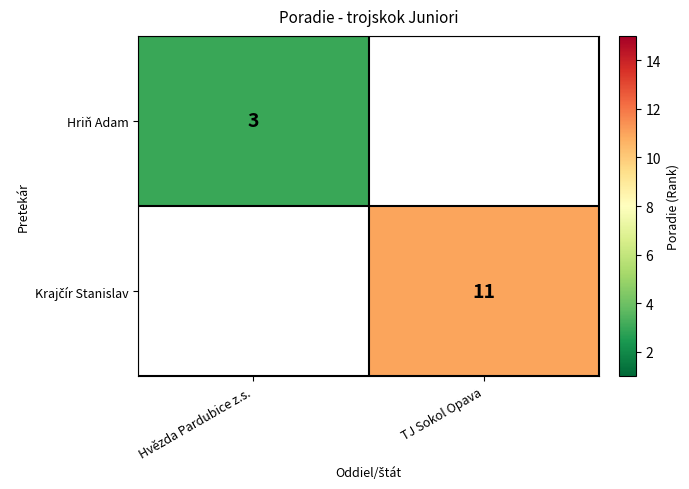

How many values in Hriň Adam are above zero?

1